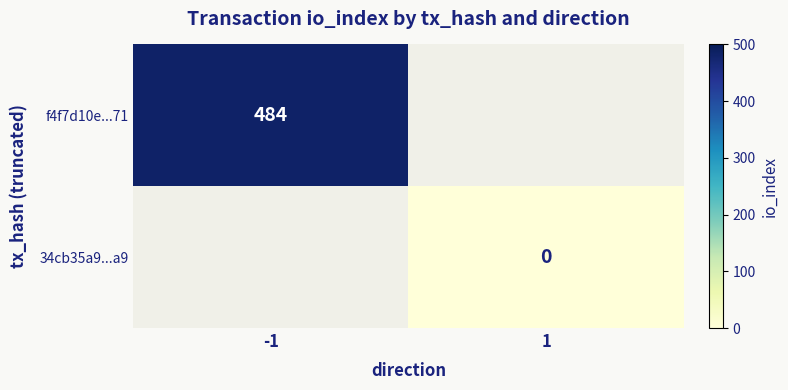

The f4f7d10e...71 series shows 221 at -1. True or false?

False